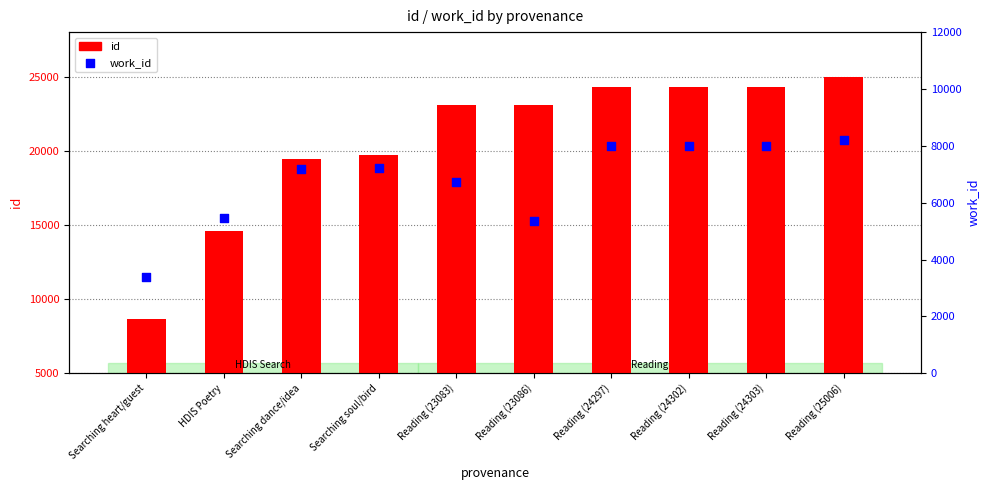

At how many categories does at least one series exceed 6534?

10